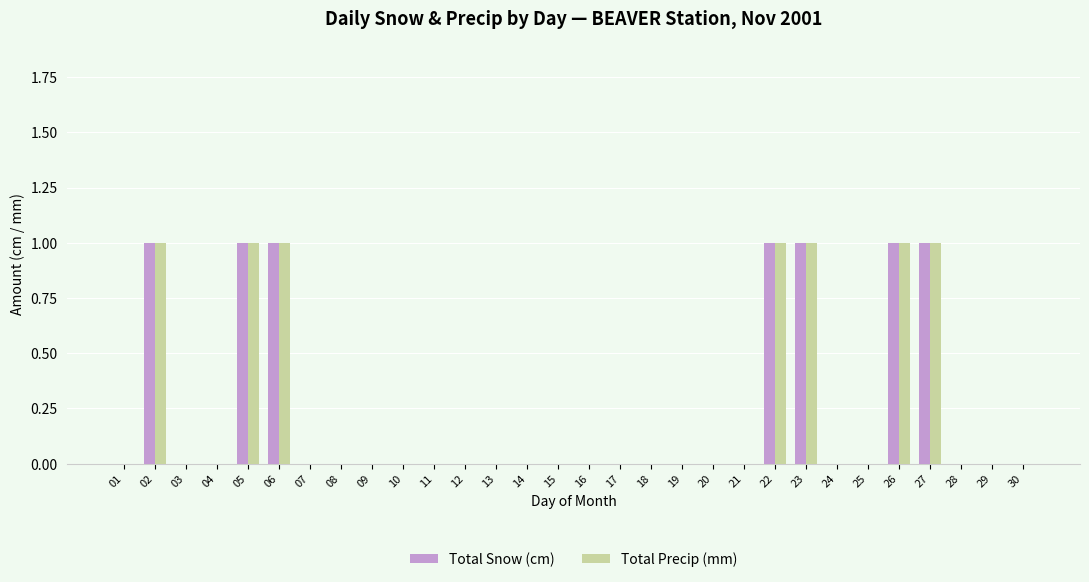

What is the sum of all Total Precip (mm) values?

7